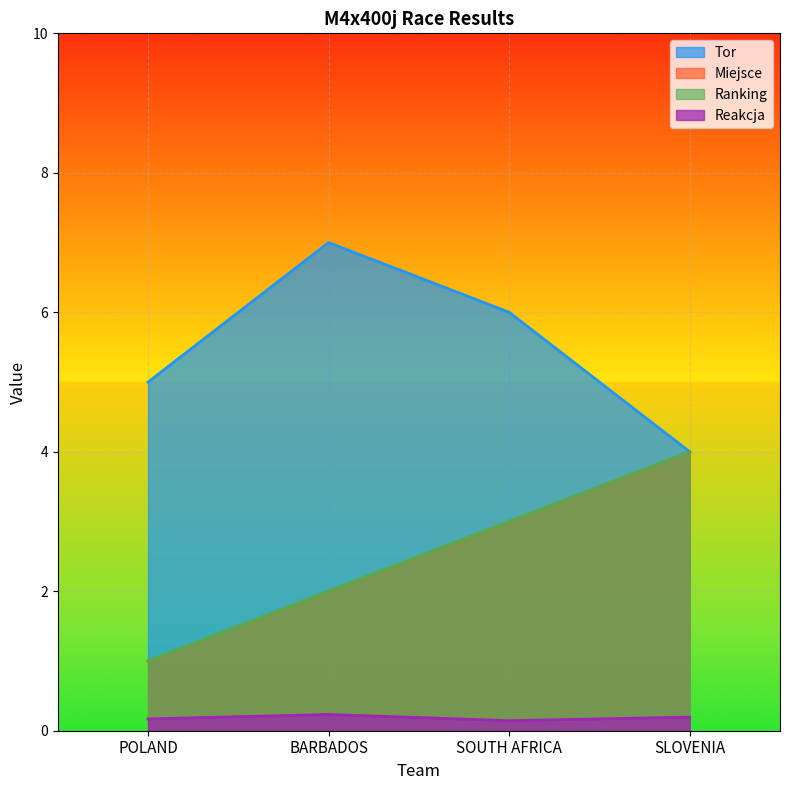

The value of Tor at POLAND is 7.7. True or false?

False